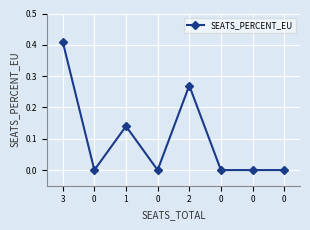

Reading left to right, transcribe all the data shown in this chart.

3=0.4	0=0.0	1=0.1	0=0.0	2=0.3	0=0.0	0=0.0	0=0.0